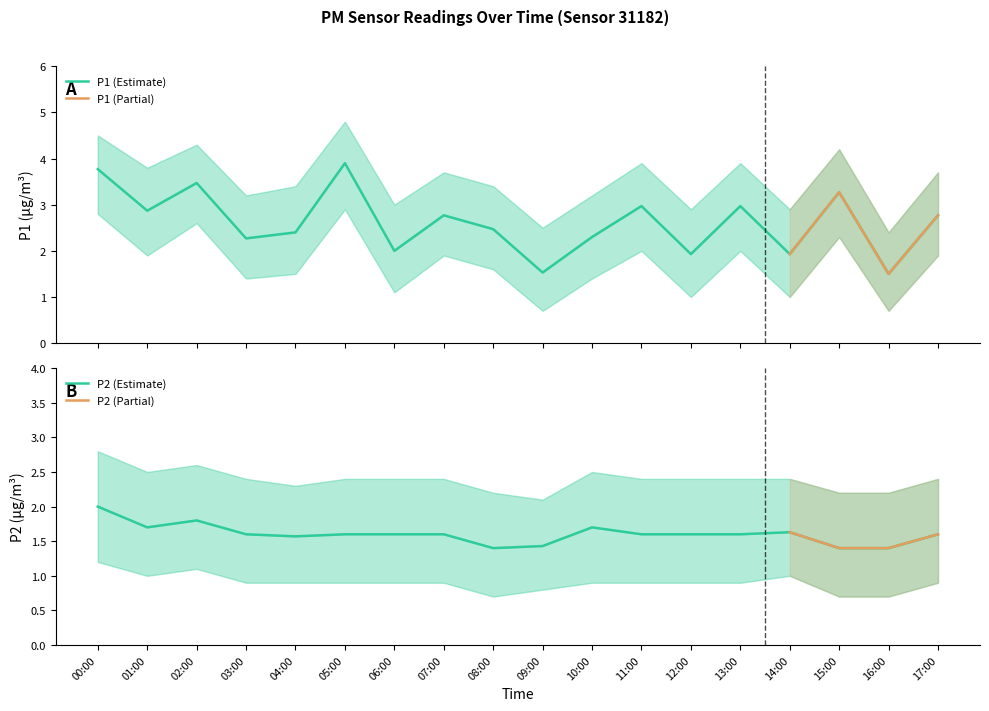

Count the number of categories in the chart.

18